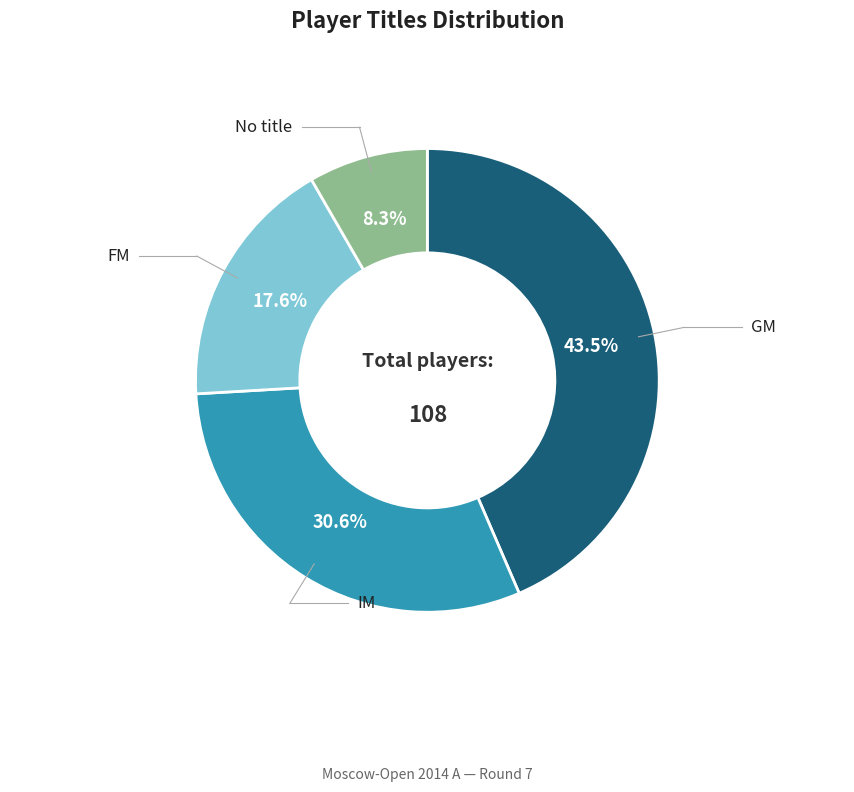

Is there a majority slice in this chart?

No